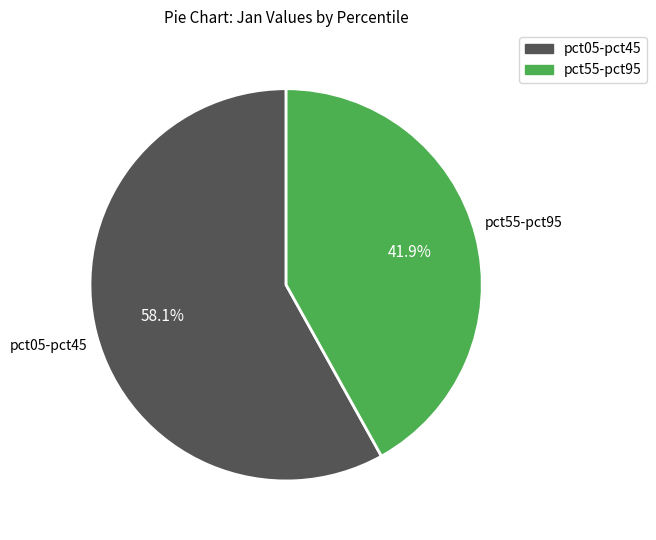

Is pct55-pct95 the majority of the pie?

No